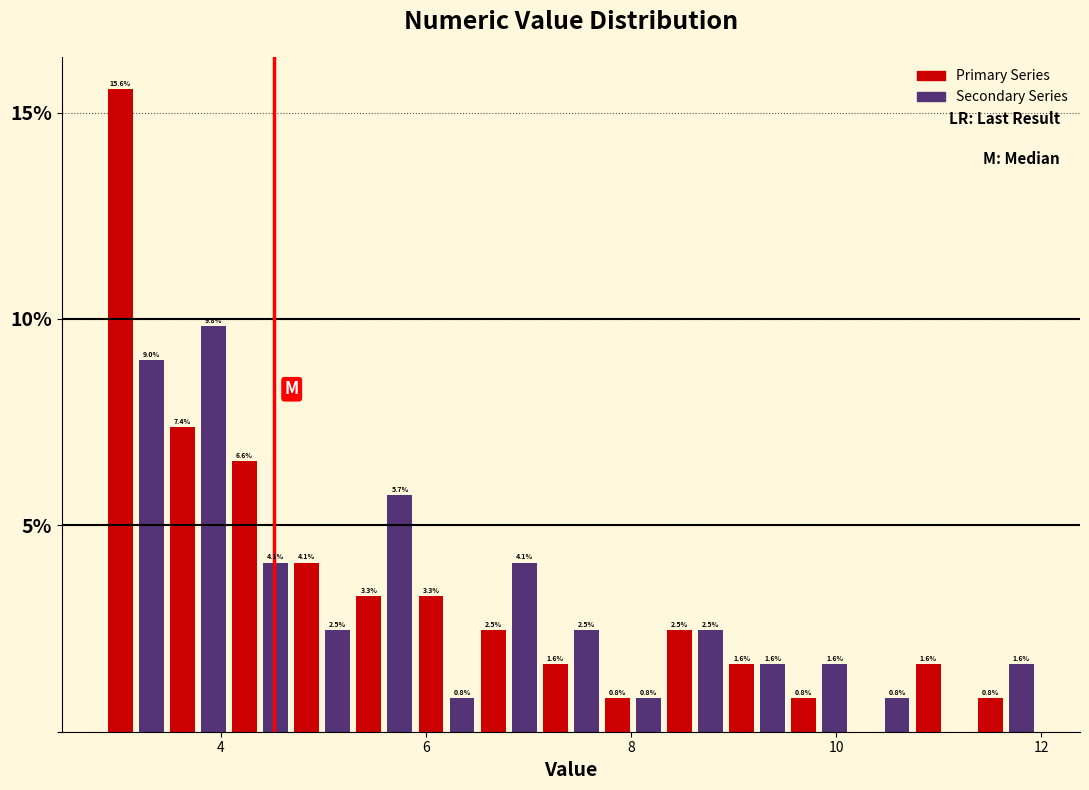

Around what value on the x-axis is the tallest bar? Give the approximate position of its centre, as read against the axis.

3.0